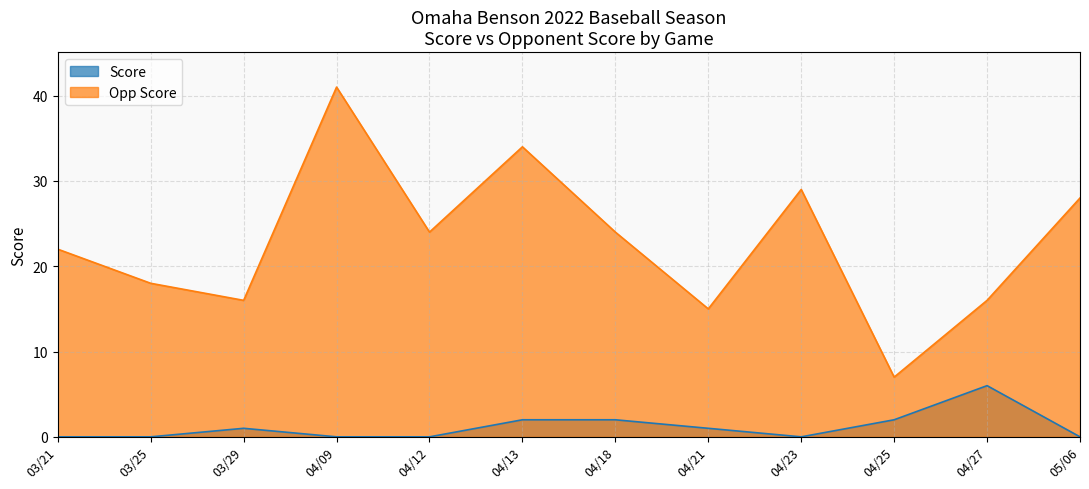

What is the difference between the highest and lowest values at 04/25?

5